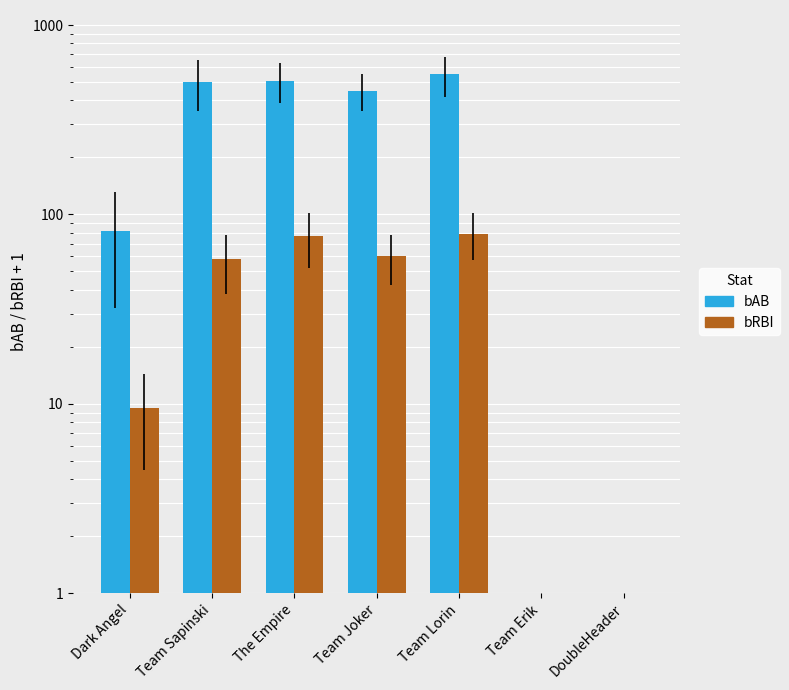

What is the average value of the bAB series?

298.5